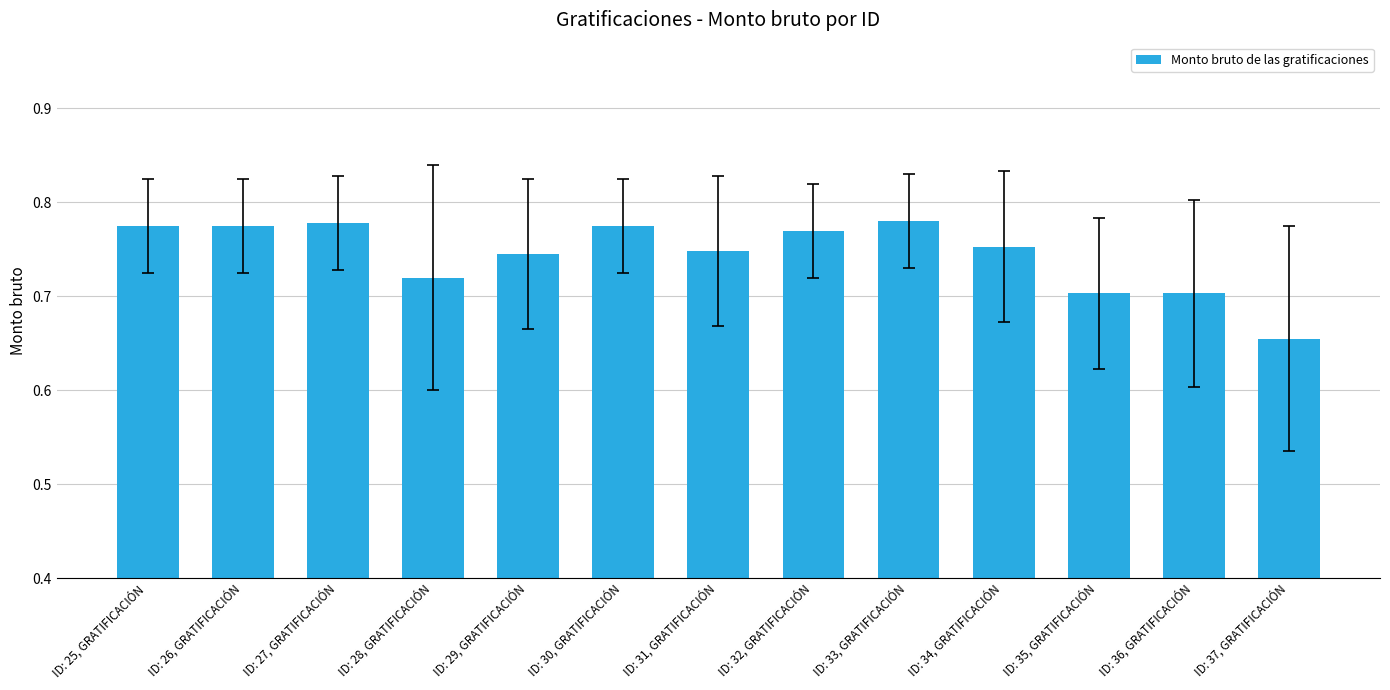

Are the bars horizontal?

No